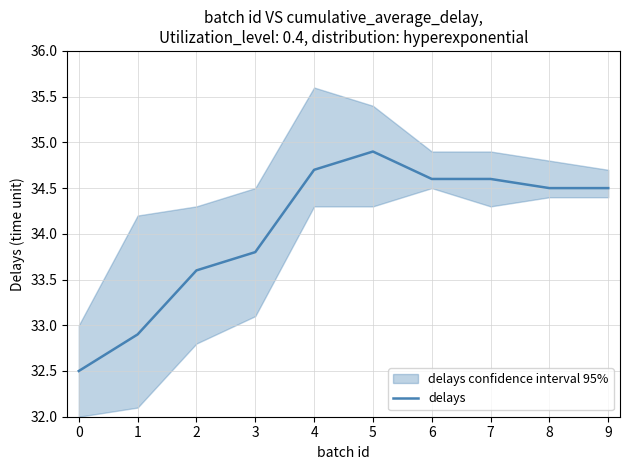

Rank the categories by value from highest to lowest.

5, 4, 6, 7, 8, 9, 3, 2, 1, 0